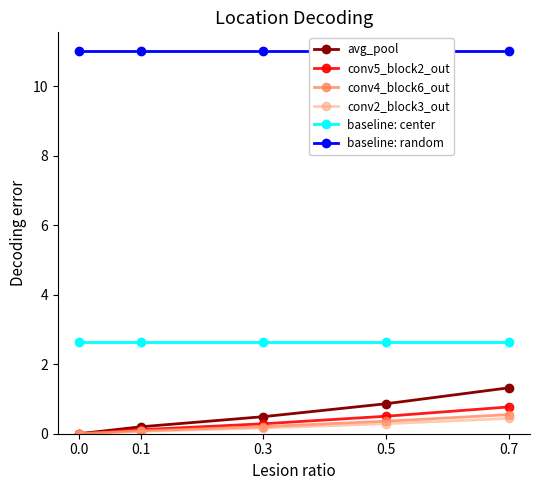

What are all the series names shown in the legend?

avg_pool, conv5_block2_out, conv4_block6_out, conv2_block3_out, baseline: center, baseline: random